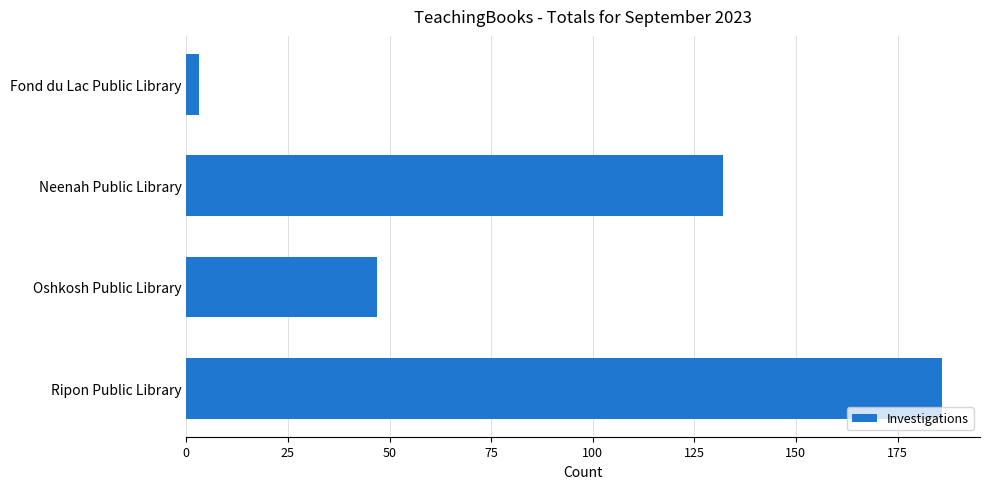

Rank the categories by value from highest to lowest.

Ripon Public Library, Neenah Public Library, Oshkosh Public Library, Fond du Lac Public Library